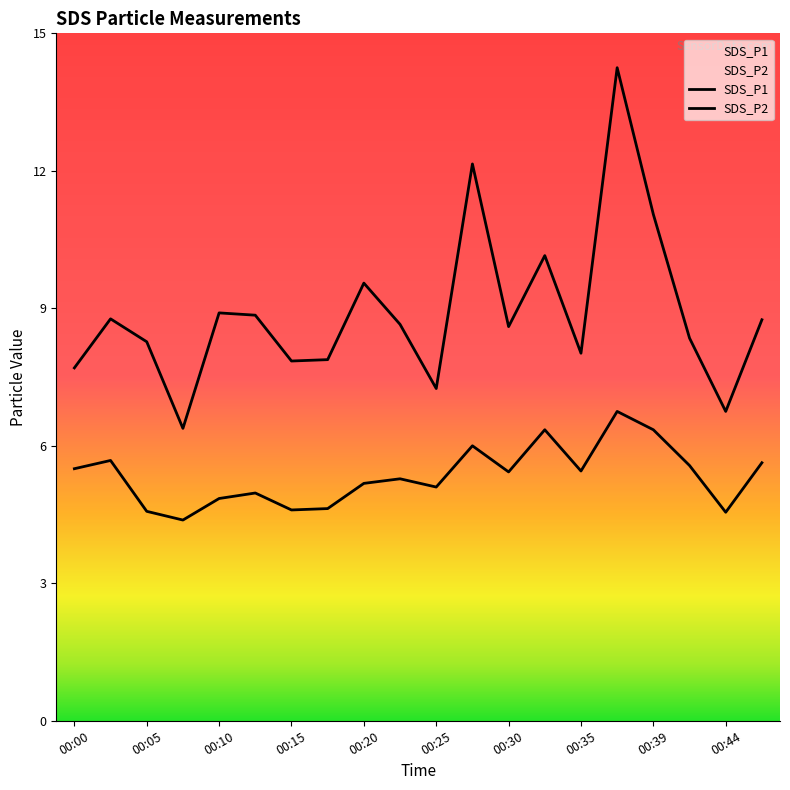

What is the minimum value shown in the chart?

4.4